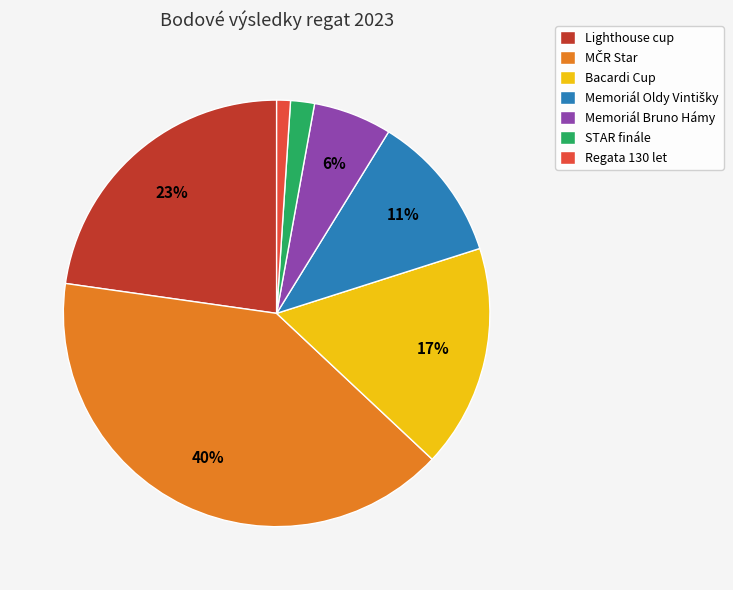

The Regata 130 let slice represents 13% of the pie. True or false?

False